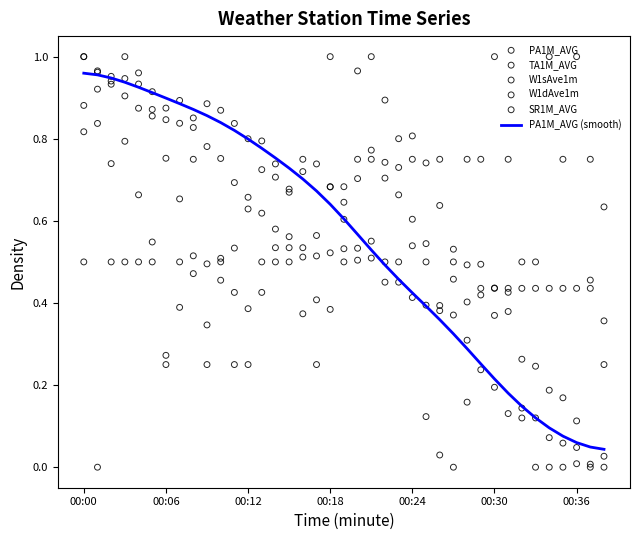

At how many categories does at least one series exceed 0?

39